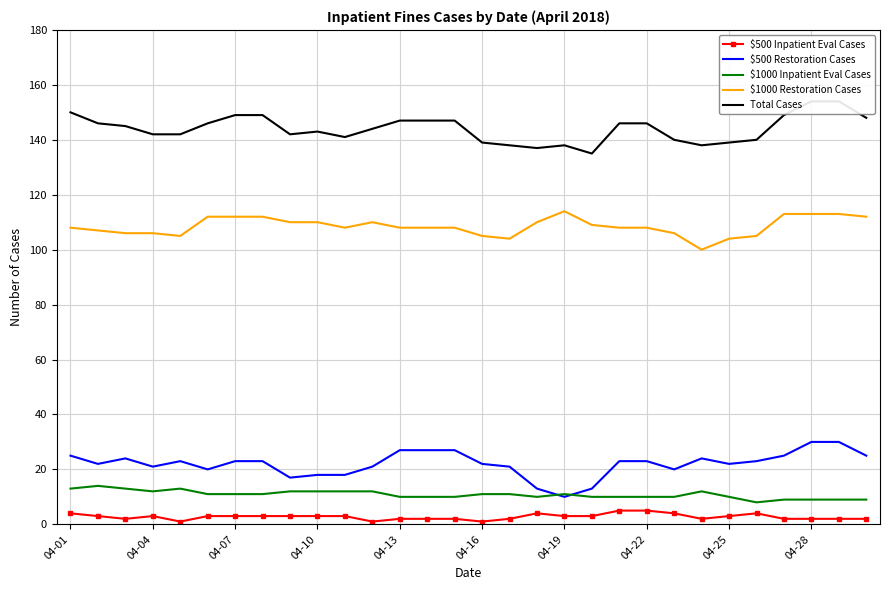

Where is Total Cases nearest to the value 144?

11